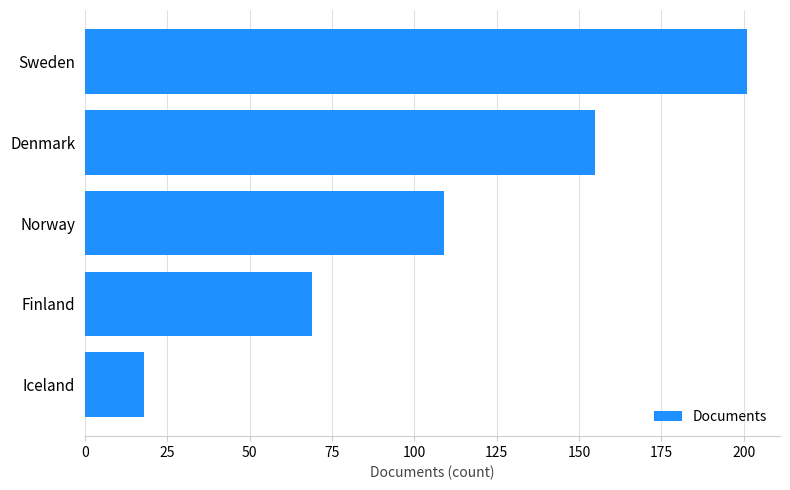

What is the label of the 3rd bar from the top?

Norway